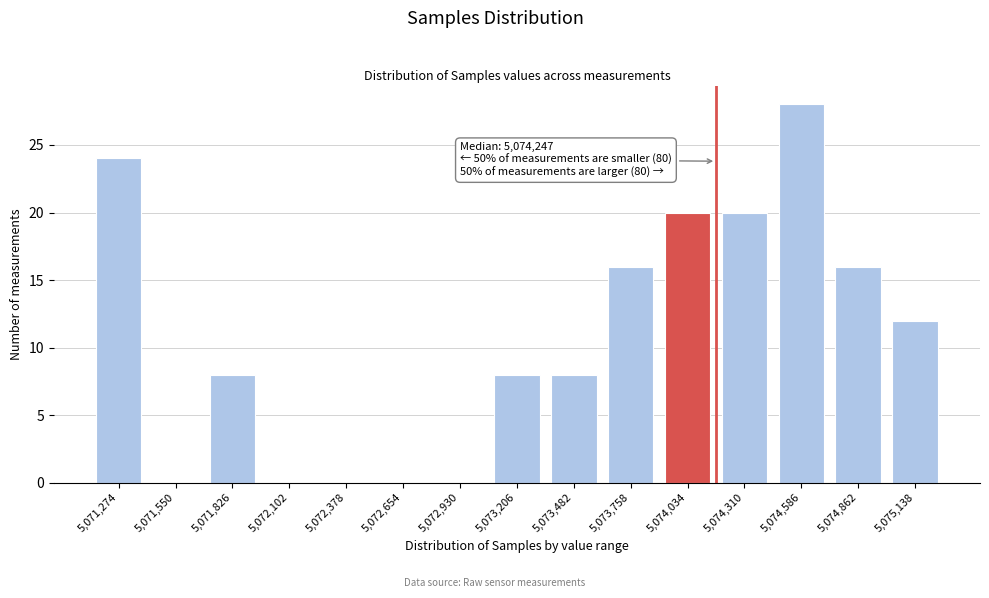

Reading left to right, transcribe all the data shown in this chart.

5,071,274=24	5,071,550=0	5,071,826=8	5,072,102=0	5,072,378=0	5,072,654=0	5,072,930=0	5,073,206=8	5,073,482=8	5,073,758=16	5,074,034=20	5,074,310=20	5,074,586=28	5,074,862=16	5,075,138=12